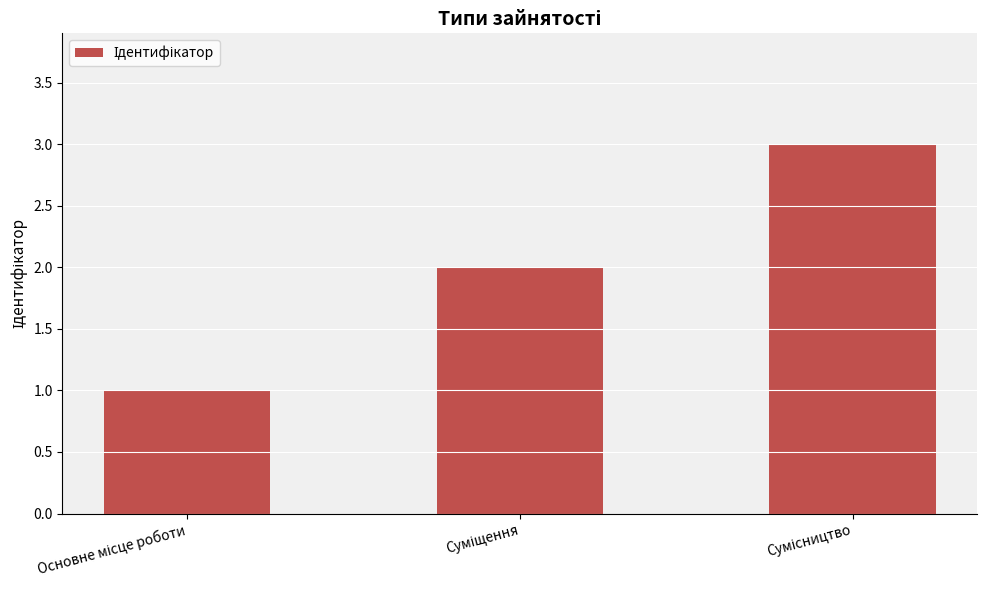

What is the sum of all values?

6